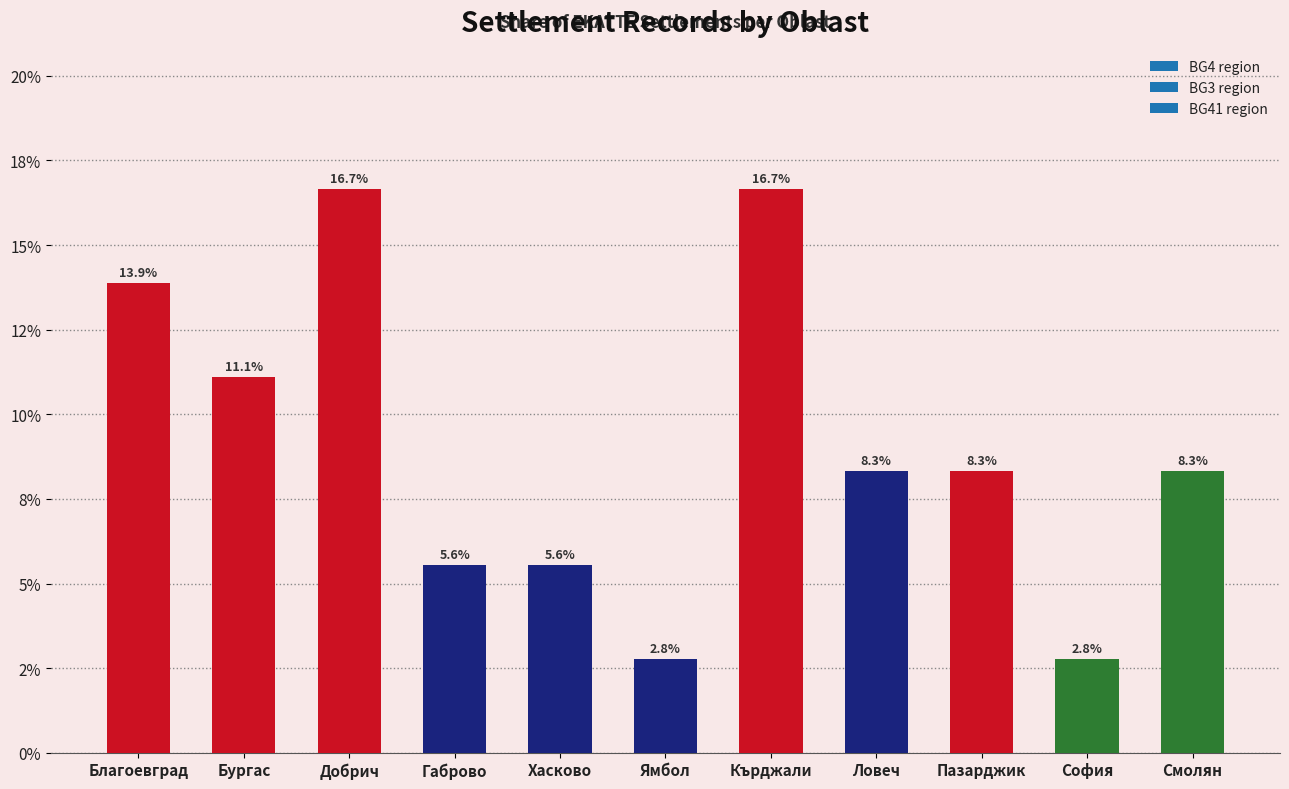

List the labels in order of value, smallest first.

Ямбол, София, Габрово, Хасково, Ловеч, Пазарджик, Смолян, Бургас, Благоевград, Добрич, Кърджали